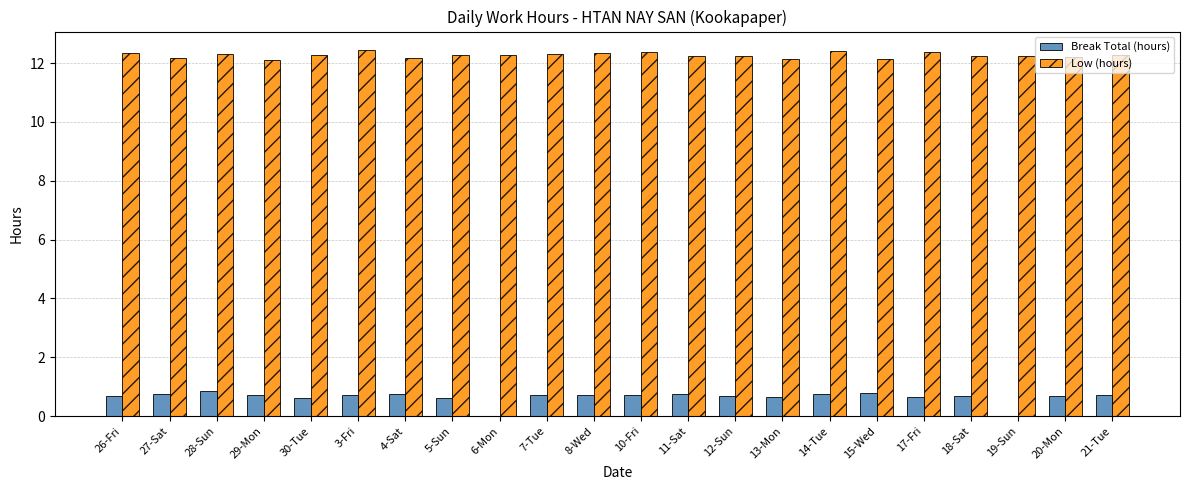

Is it true that Low (hours) equals 12.3 at 5-Sun?

True